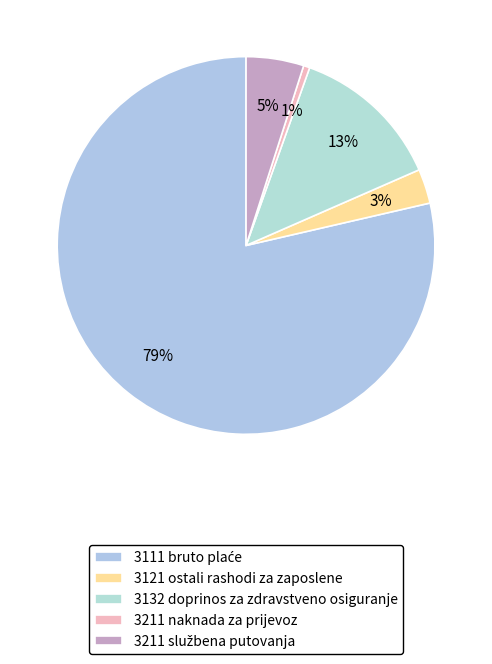

Rank the categories by value from lowest to highest.

3211 naknada za prijevoz, 3121 ostali rashodi za zaposlene, 3211 službena putovanja, 3132 doprinos za zdravstveno osiguranje, 3111 bruto plaće